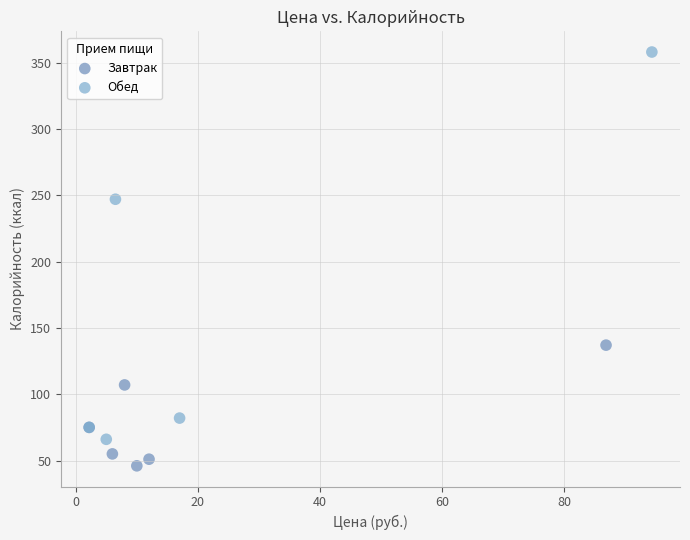

Which series reaches the minimum Y coordinate?

Завтрак